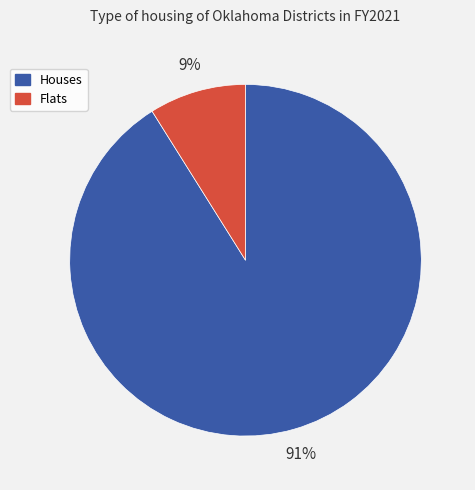

What is the largest slice in the pie chart?

Houses